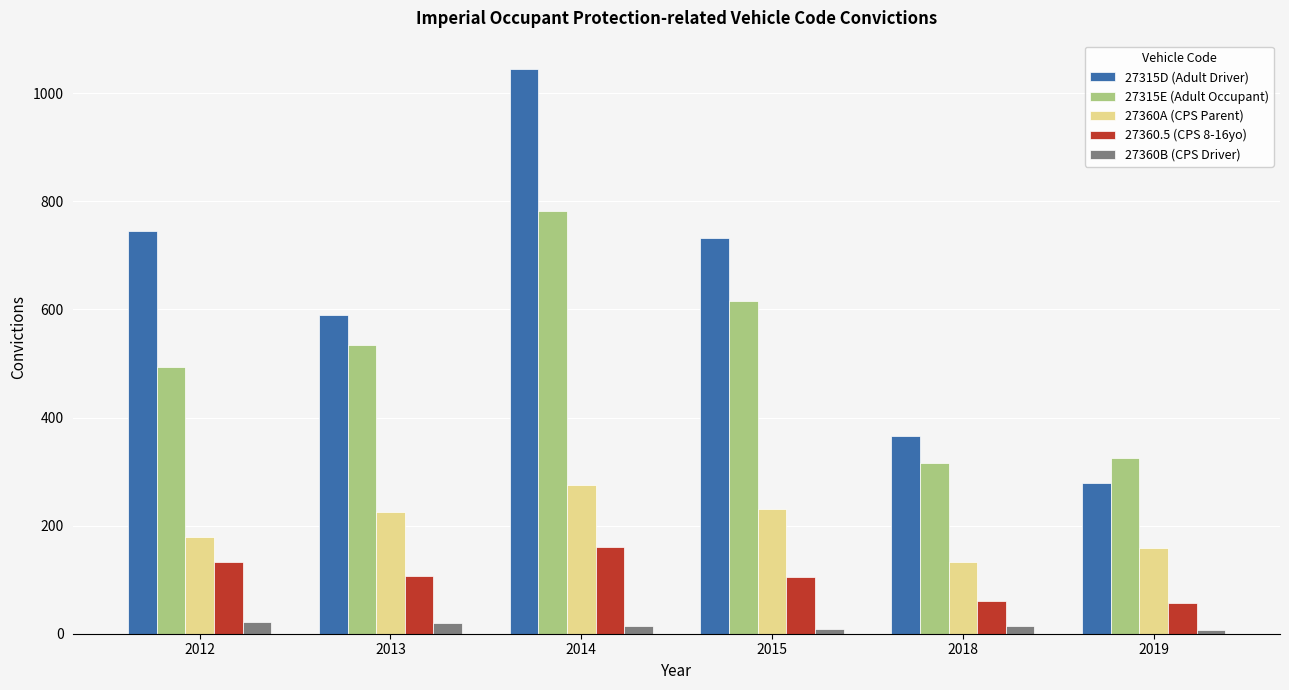

What is the sum of all 27315E (Adult Occupant) values?

3068